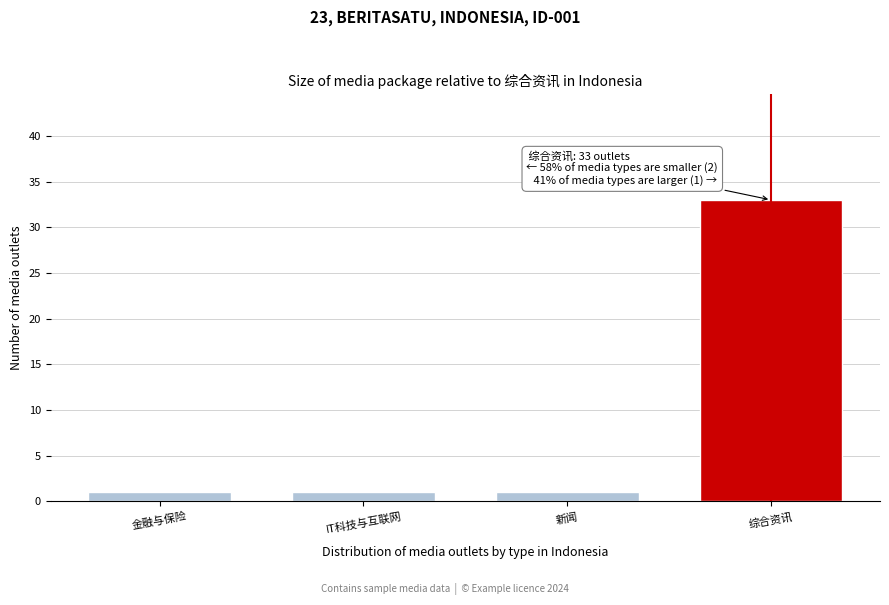

Reading left to right, what are all the values shown in this chart?

1	1	1	33